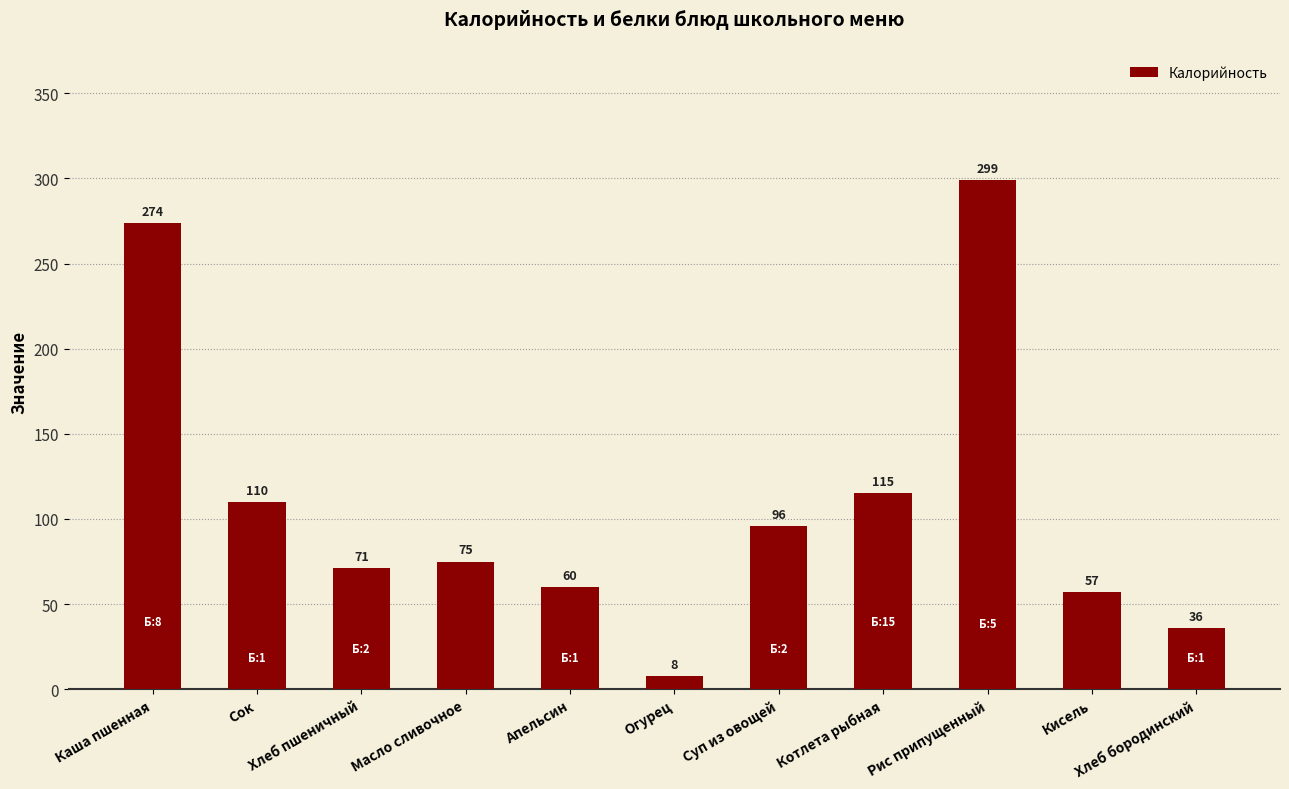

What is the value of the 11th bar from the left?

36